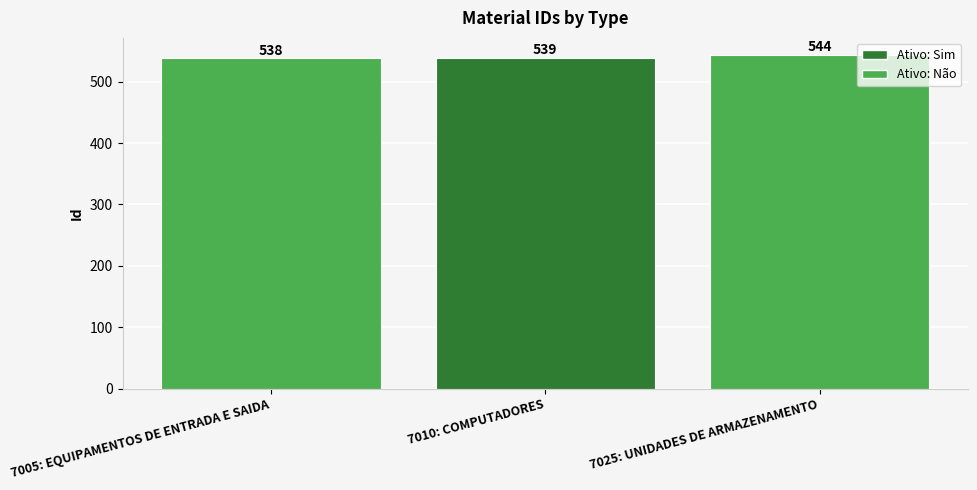

List the labels in order of value, largest first.

7025: UNIDADES DE ARMAZENAMENTO, 7010: COMPUTADORES, 7005: EQUIPAMENTOS DE ENTRADA E SAIDA